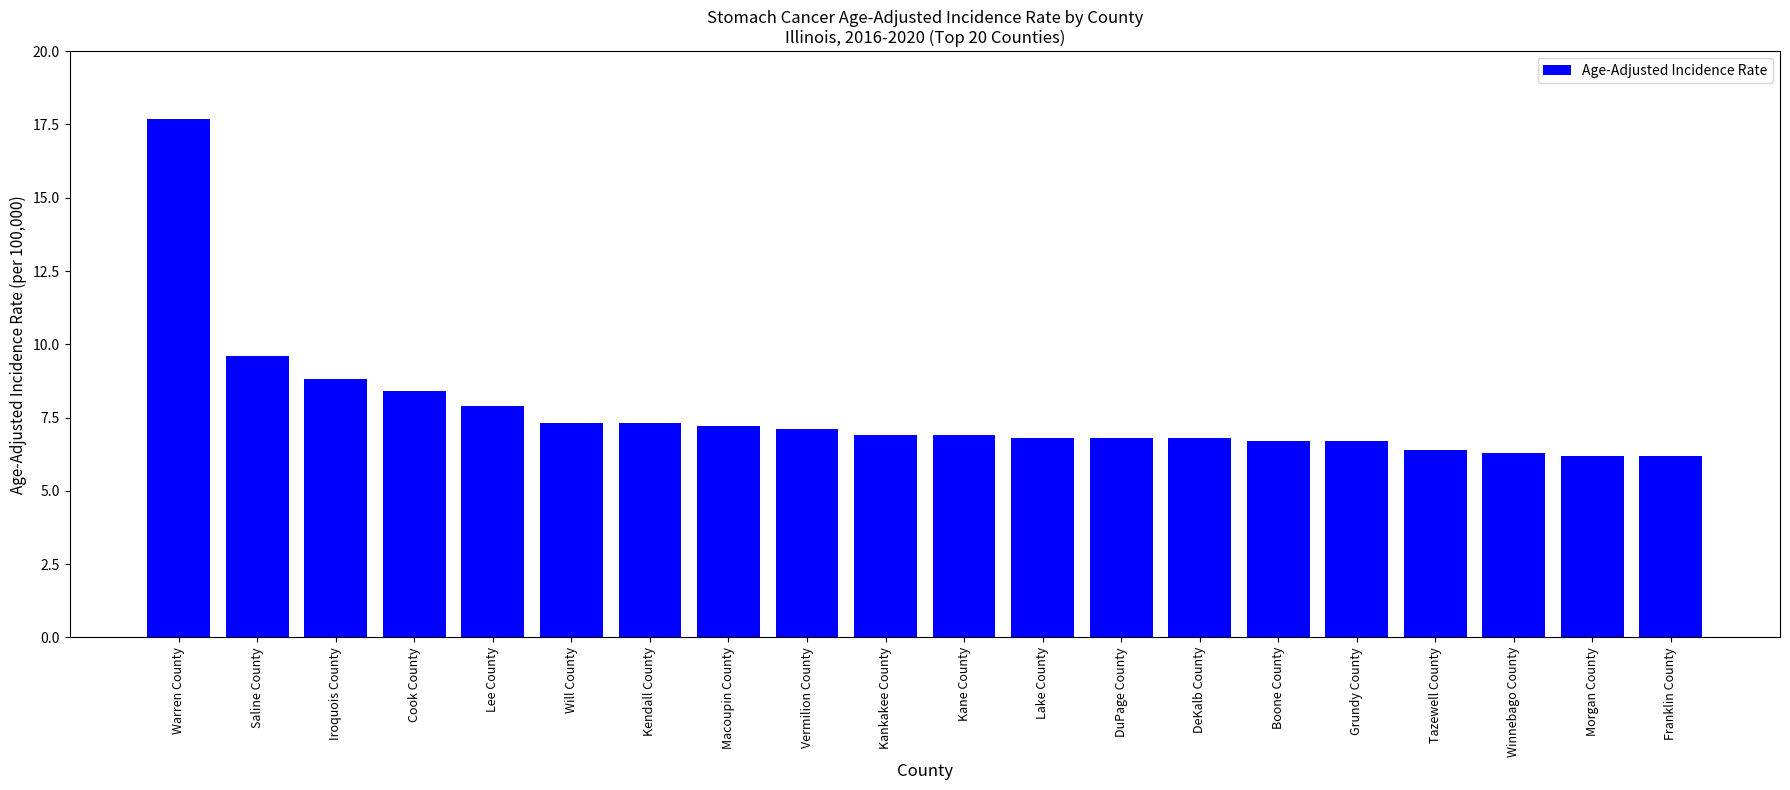

Between Cook County and Kane County, which is larger?

Cook County